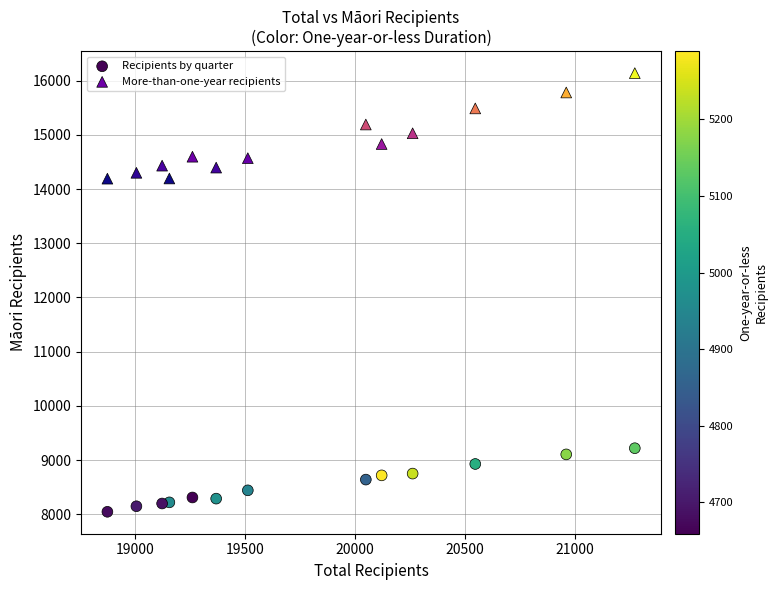

Which series has the widest spread of Y values?

More-than-one-year recipients